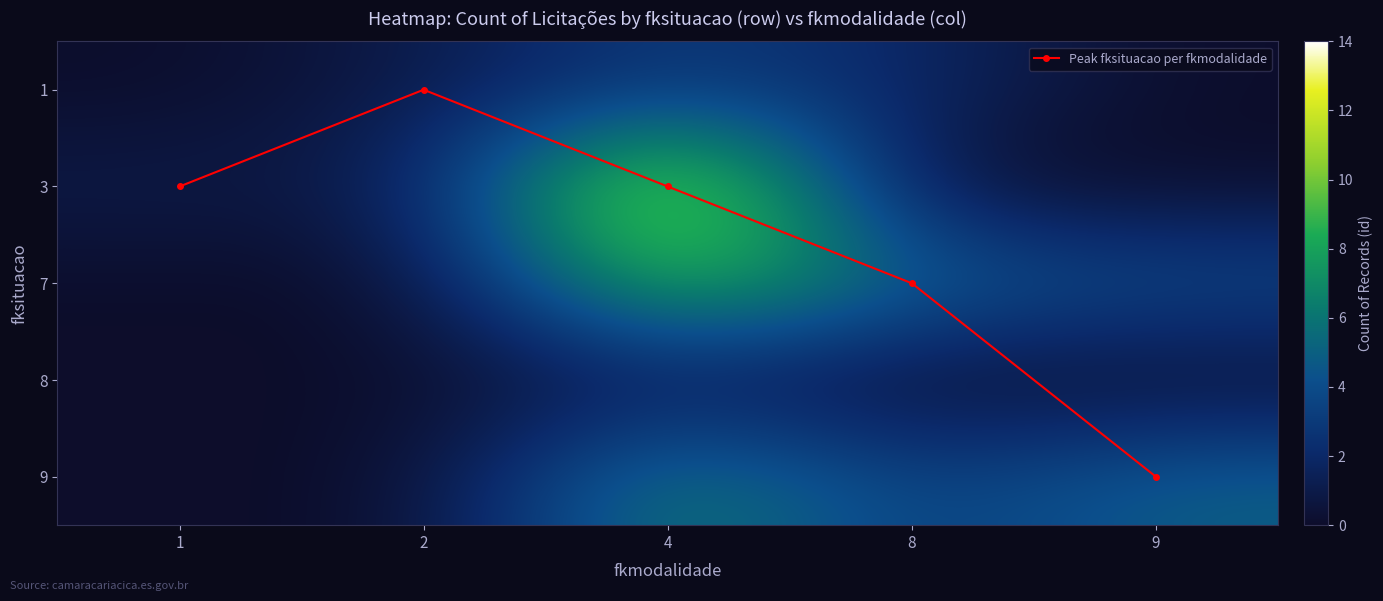

True or false: 9 has a value of -4 at 2.

False